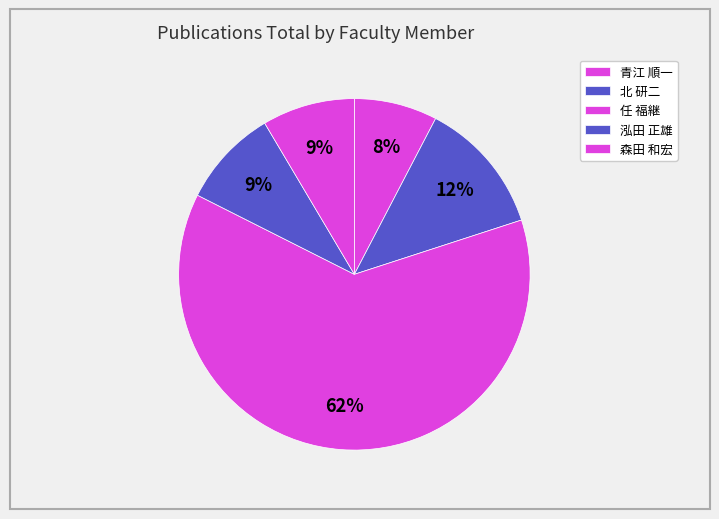

How many segments does this pie chart have?

5